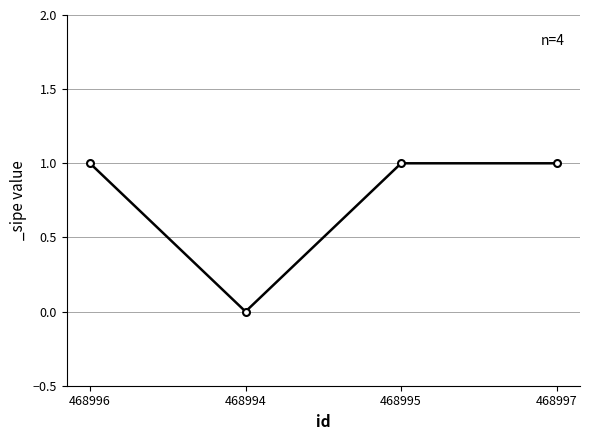

How many points are lower than both their immediate neighbors (excluding endpoints)?

1